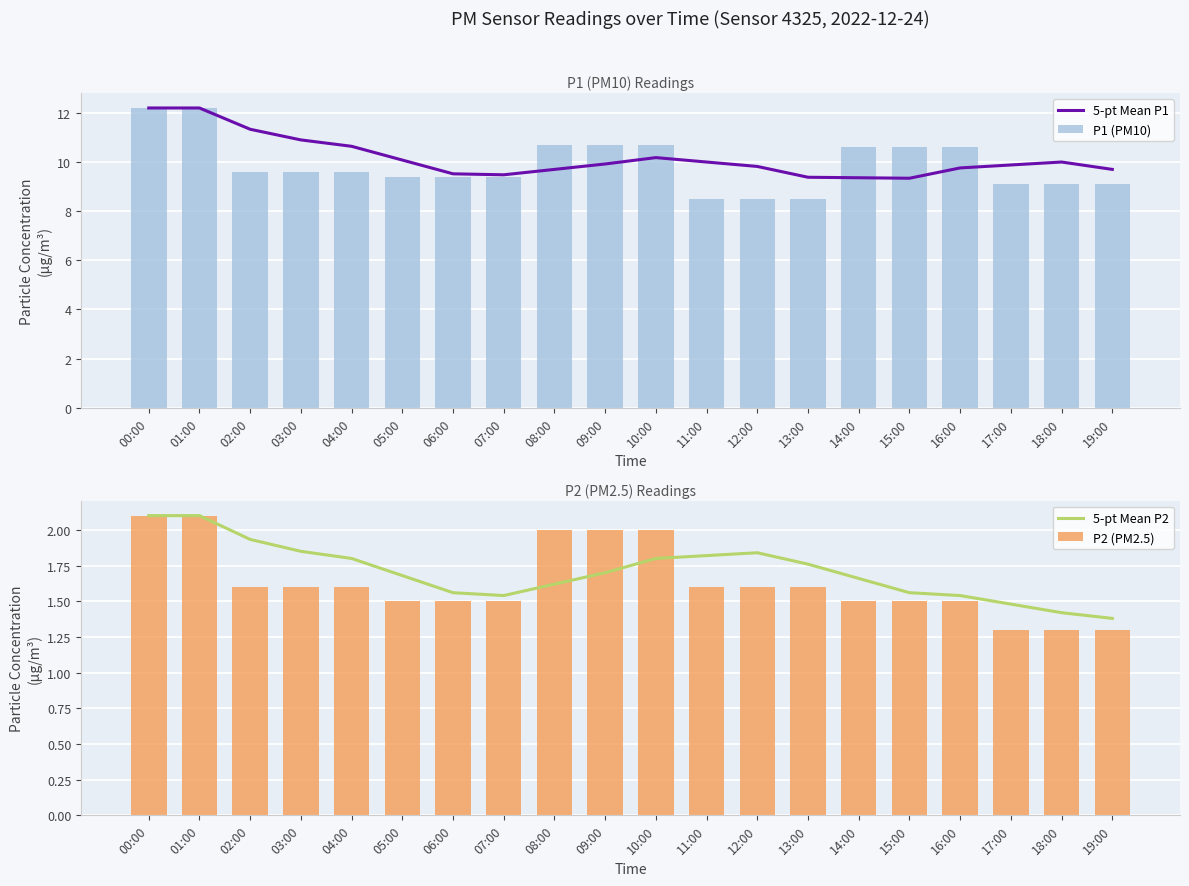

What is the value of the 5-pt Mean P1 bar at the 4th from the left?

10.9